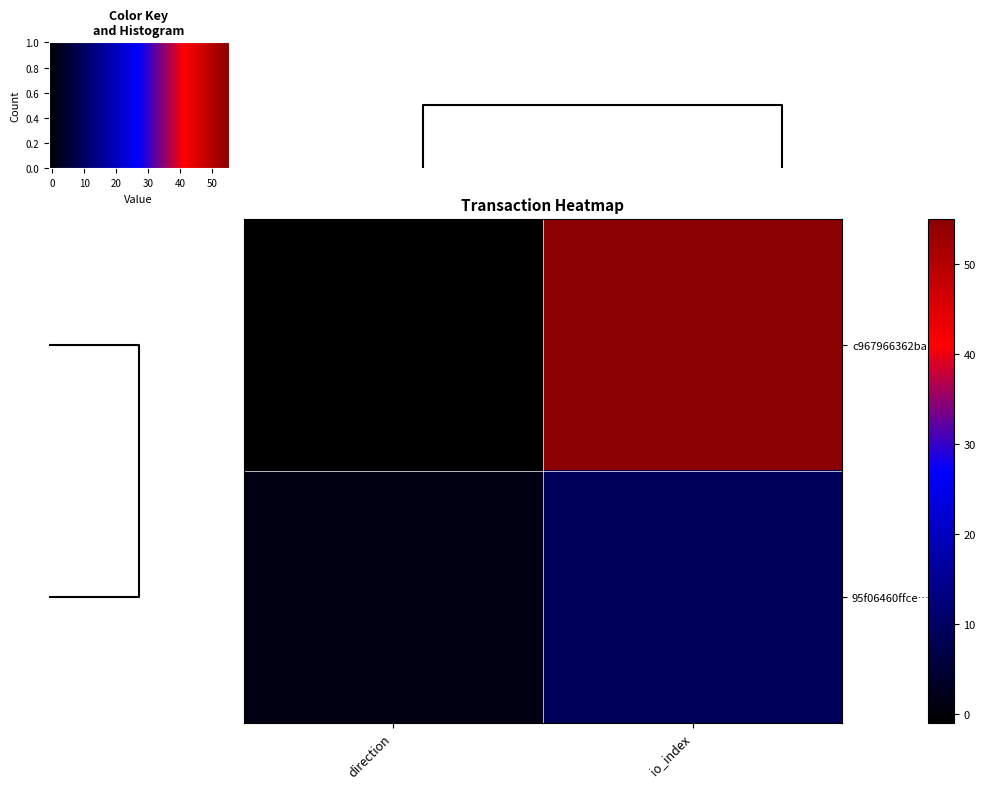

Which series has the widest spread of values?

c967966362ba…